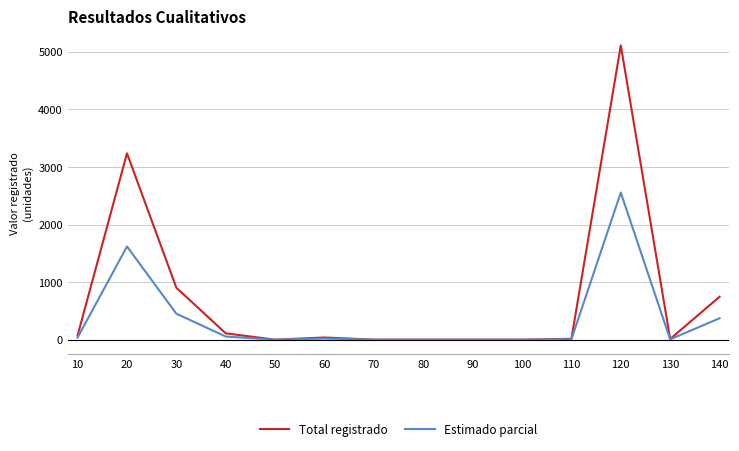

What is the difference between the Estimado parcial values at 10 and 70?

37